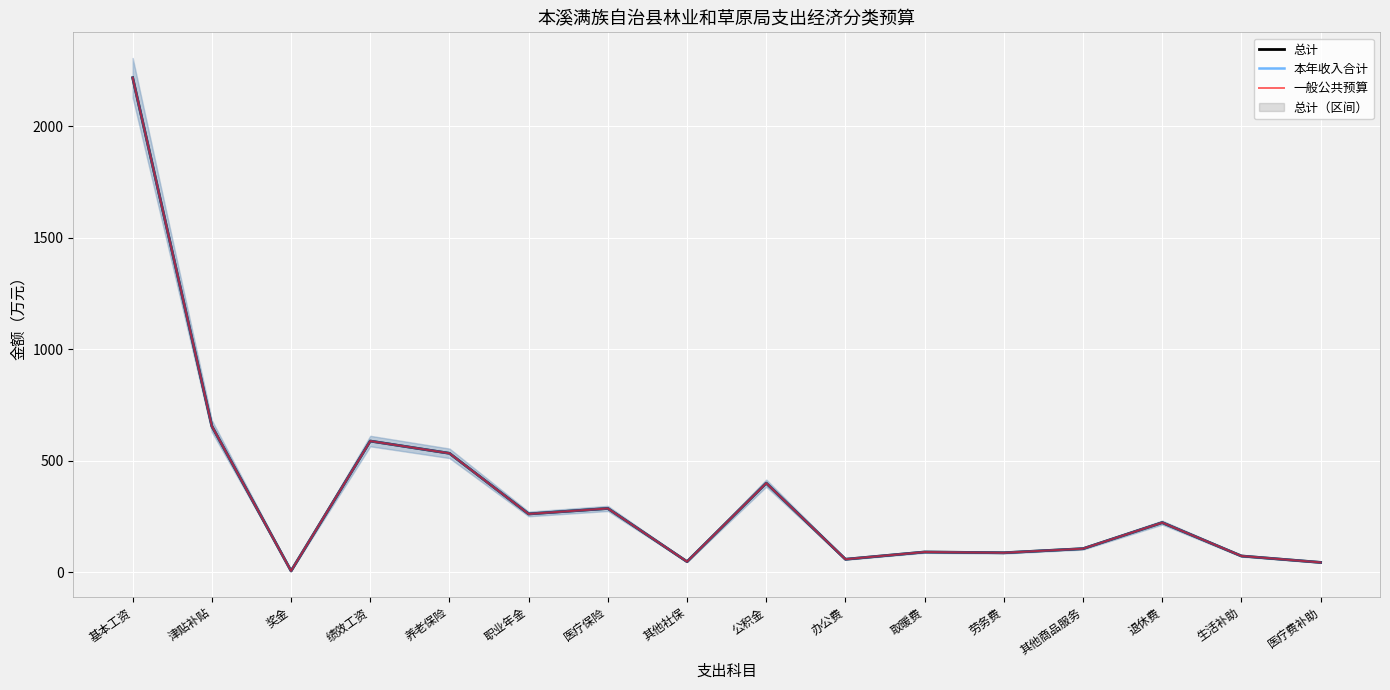

Rank the series by their maximum value, from lowest to highest.

总计, 本年收入合计, 一般公共预算